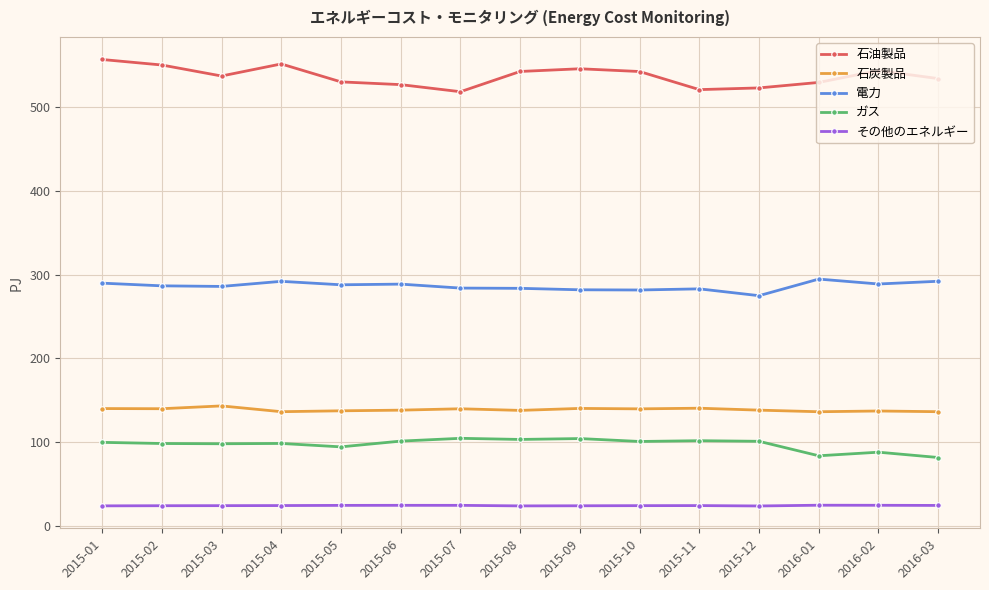

Is it true that ガス equals 169.3 at 2015-10?

False